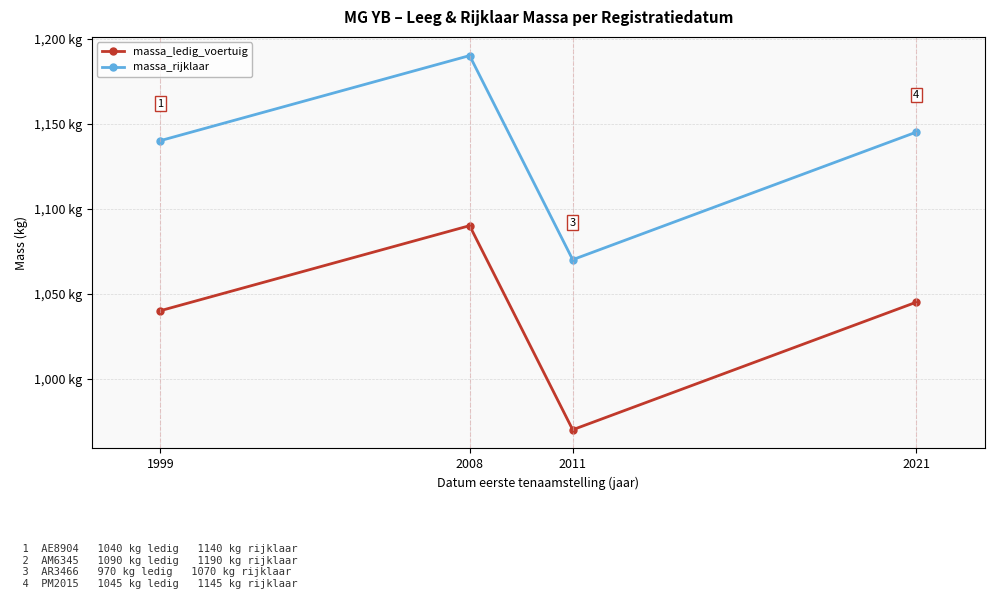

What are all the series names shown in the legend?

massa_ledig_voertuig, massa_rijklaar